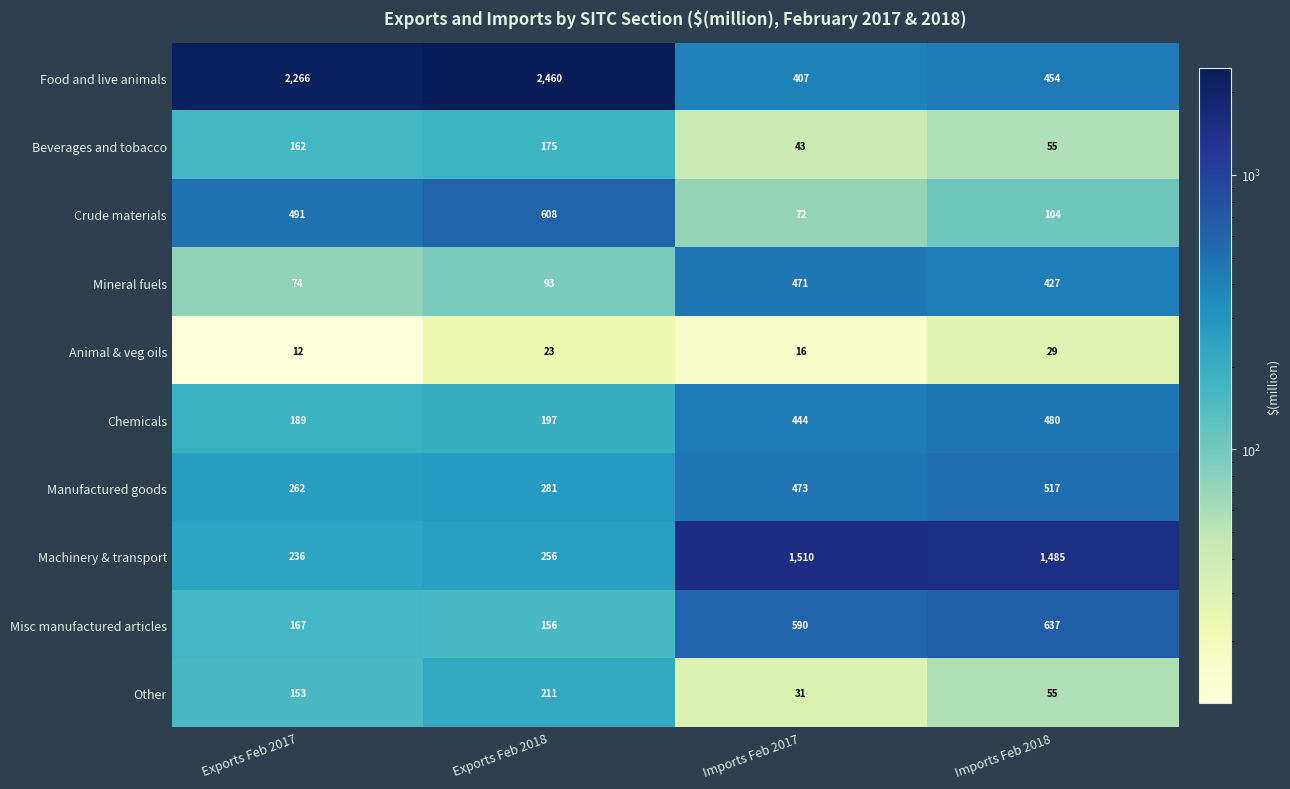

What is the difference between the maximum and minimum values in the Beverages and tobacco series?

132